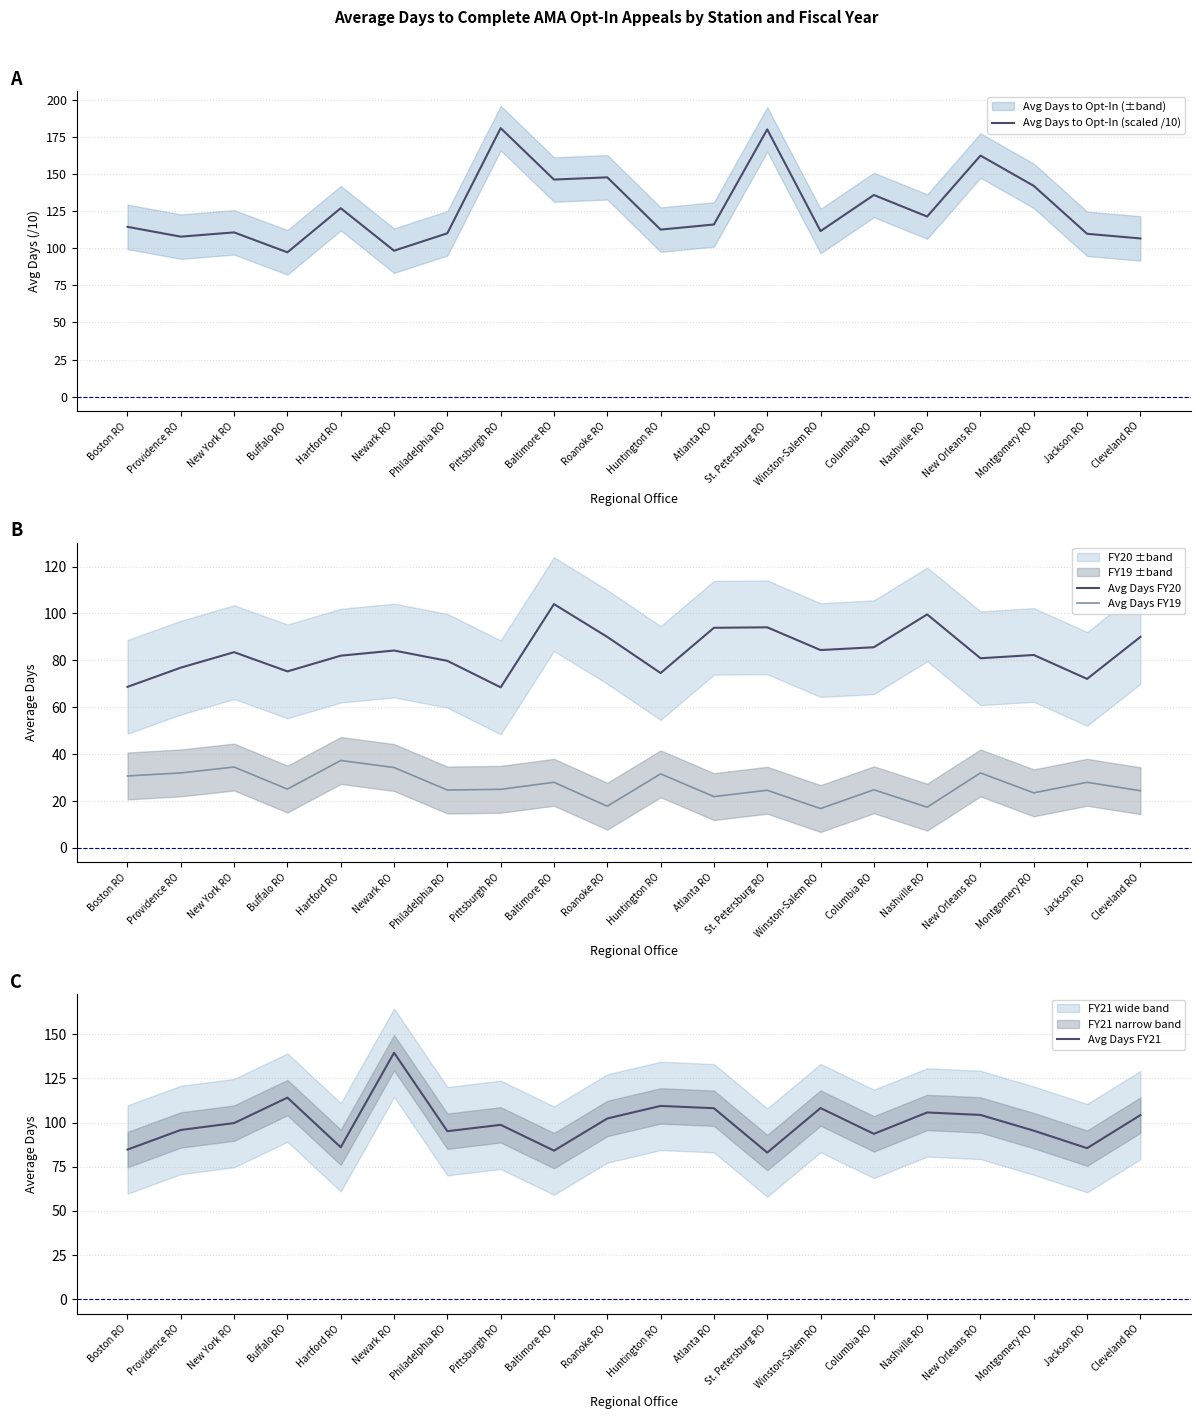

Between New York RO and Jackson RO, which is larger?

New York RO